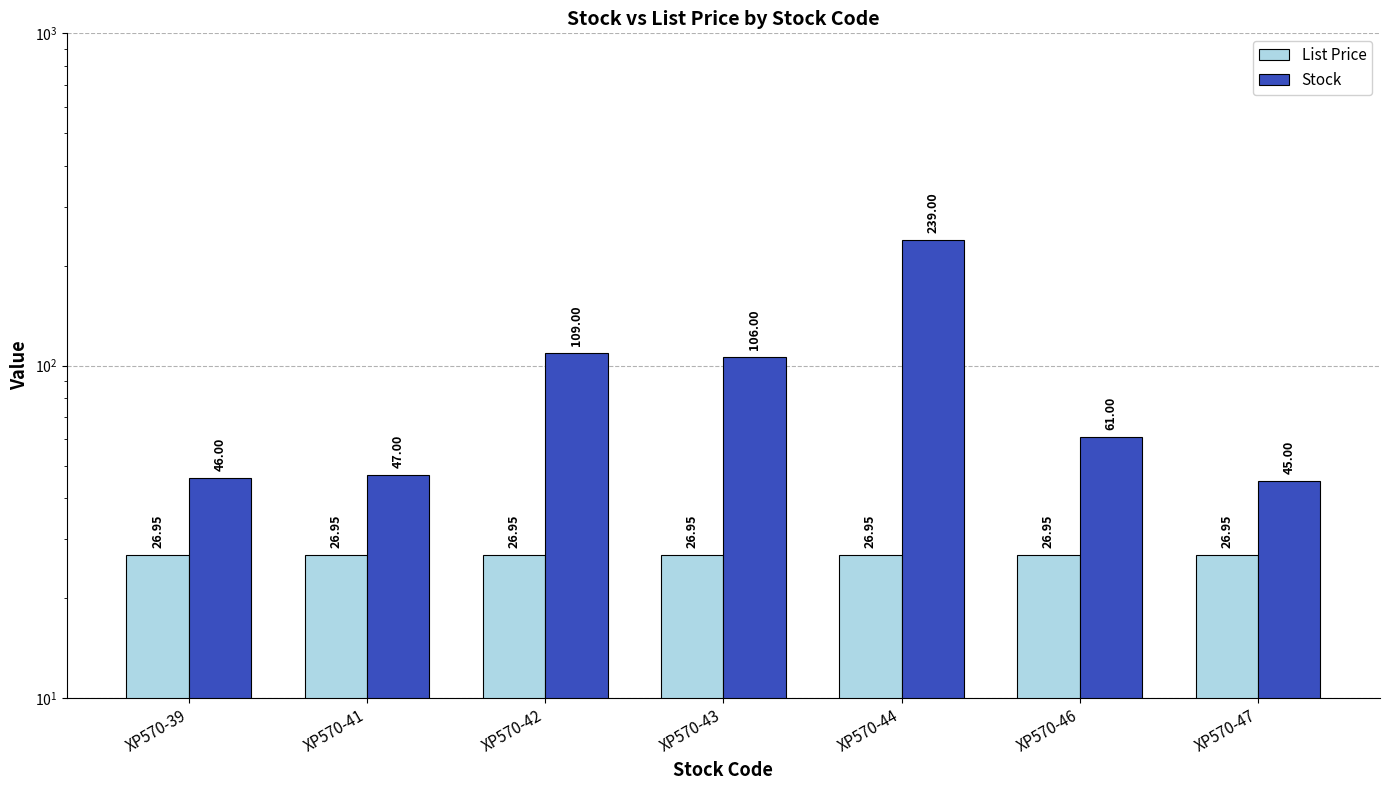

Is the value of List Price at XP570-41 greater than the value of Stock at XP570-43?

No